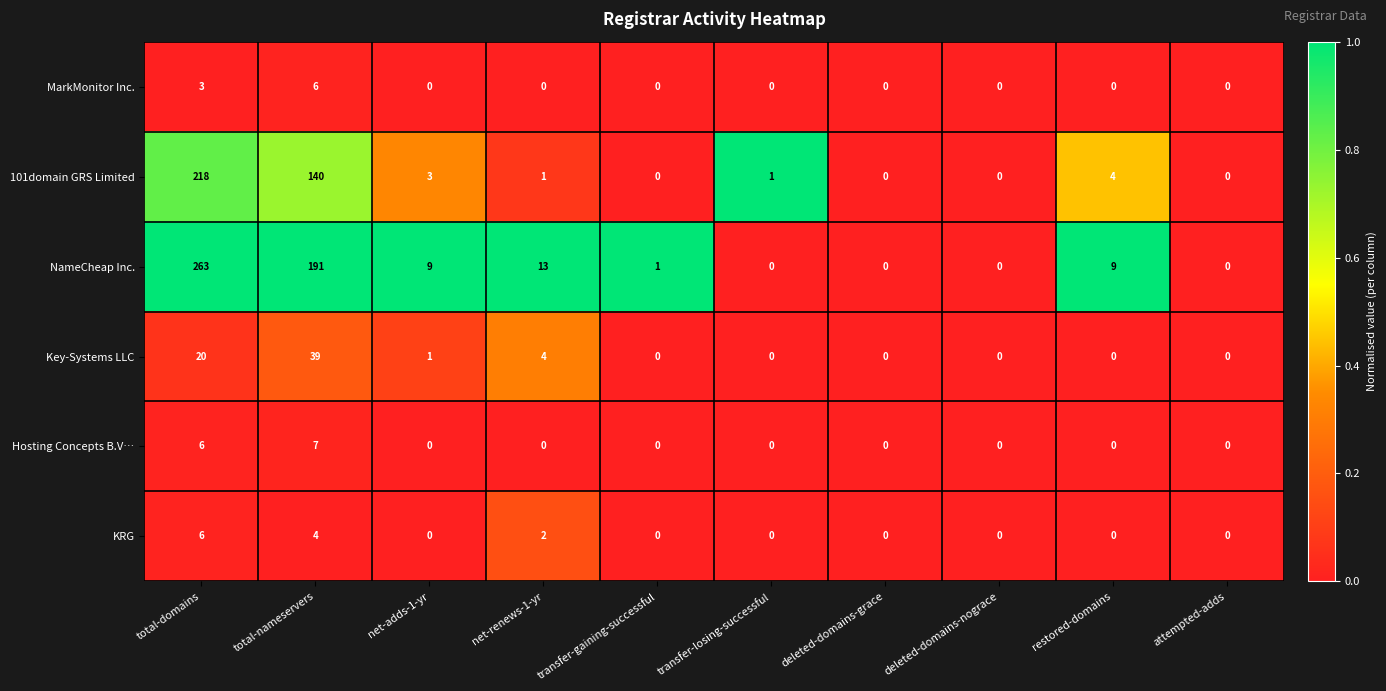

What is the sum of the Key-Systems LLC values at net-renews-1-yr and deleted-domains-grace?

4